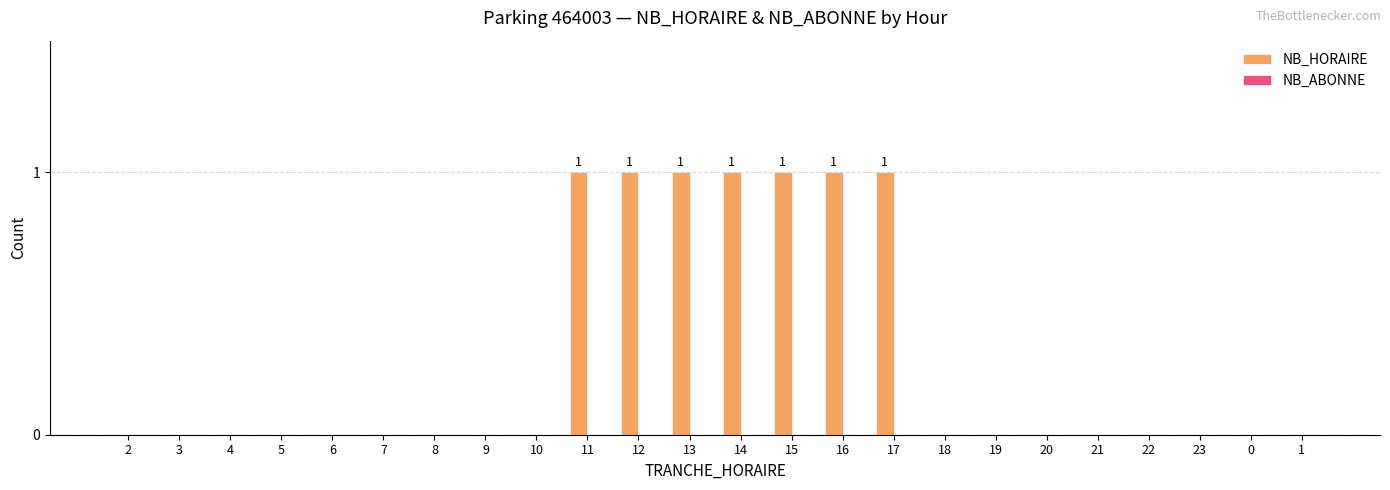

The value at 9 is 0. True or false?

True